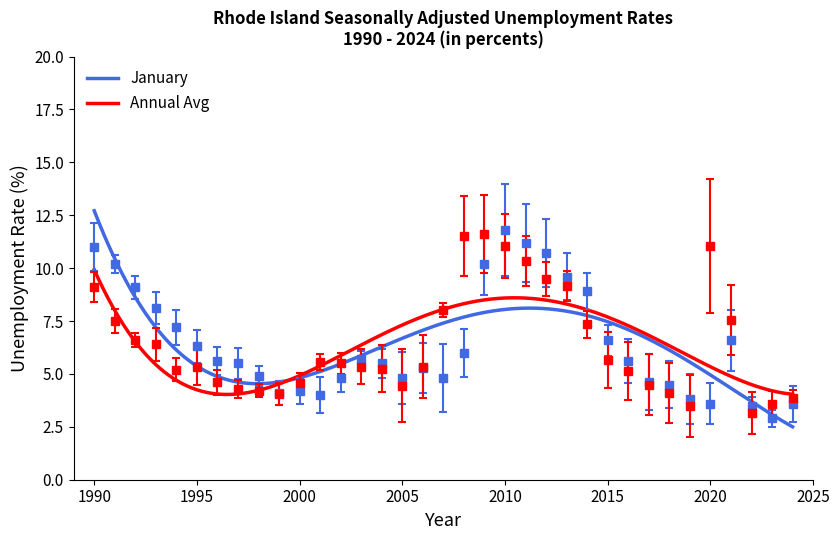

Is the value of Annual Avg (Jan-Dec) at 1994 greater than the value of January at 2009?

No